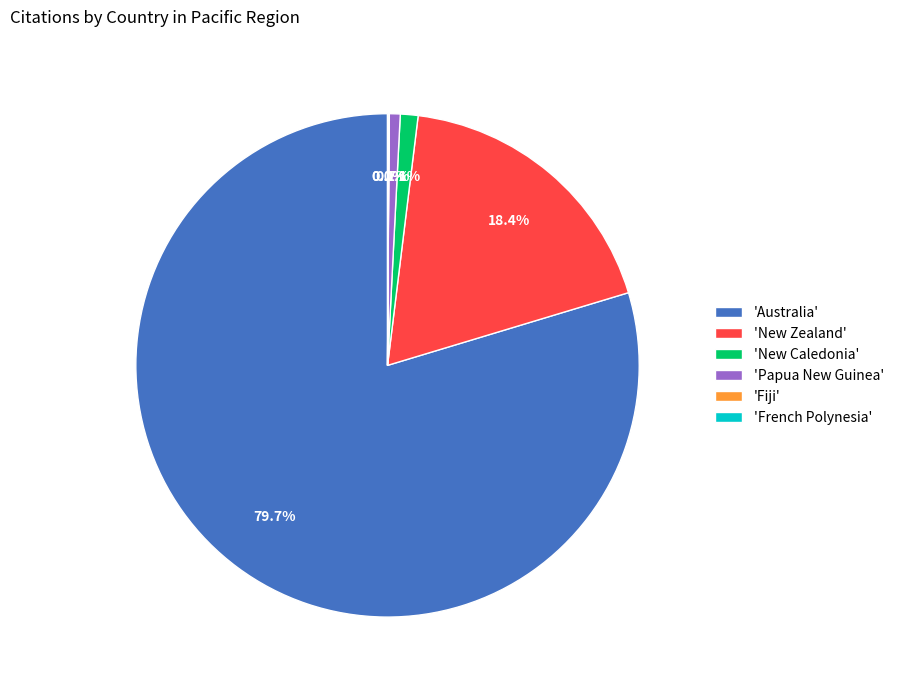

To the nearest percent, what is the average slice percentage?

17%